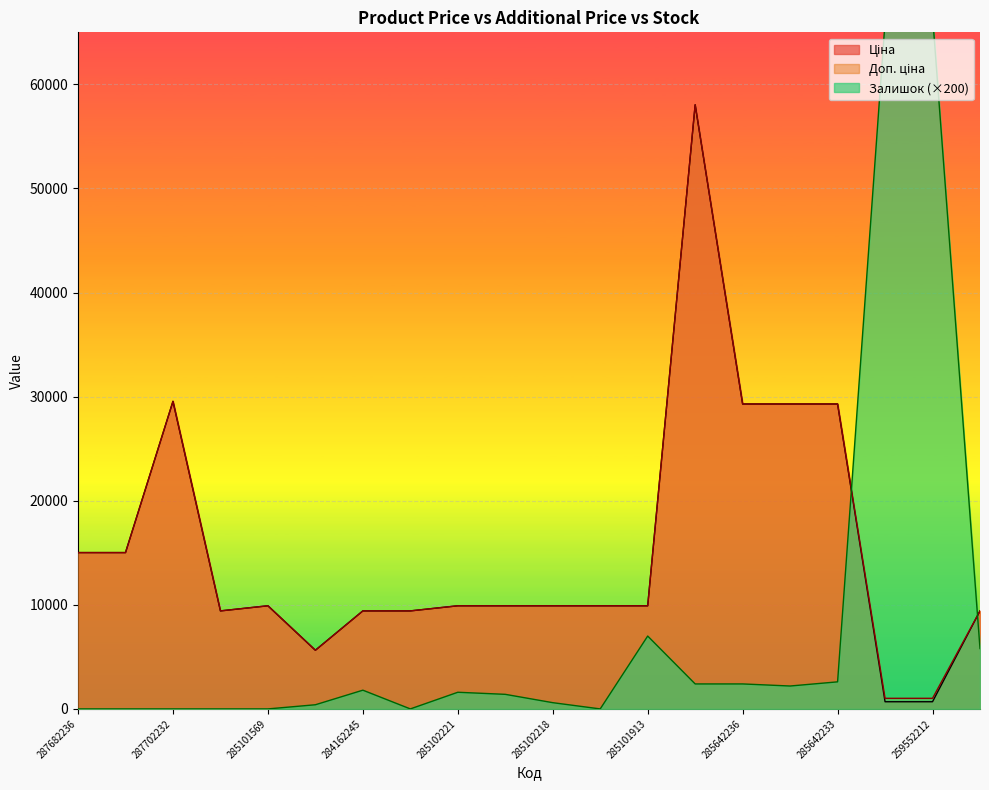

How many data points does each series have?

20